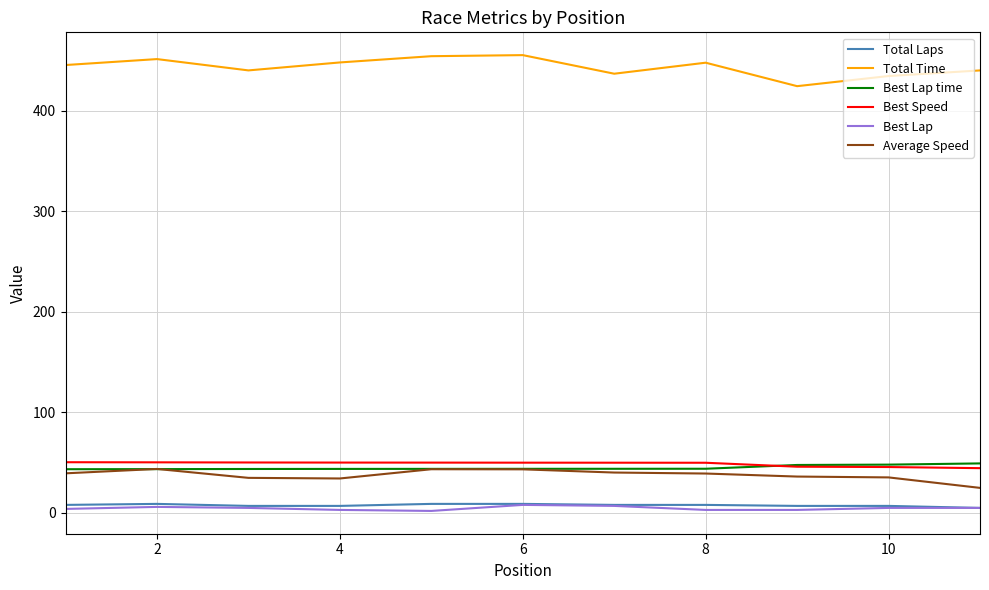

Which series has the largest total across all categories?

Total Time